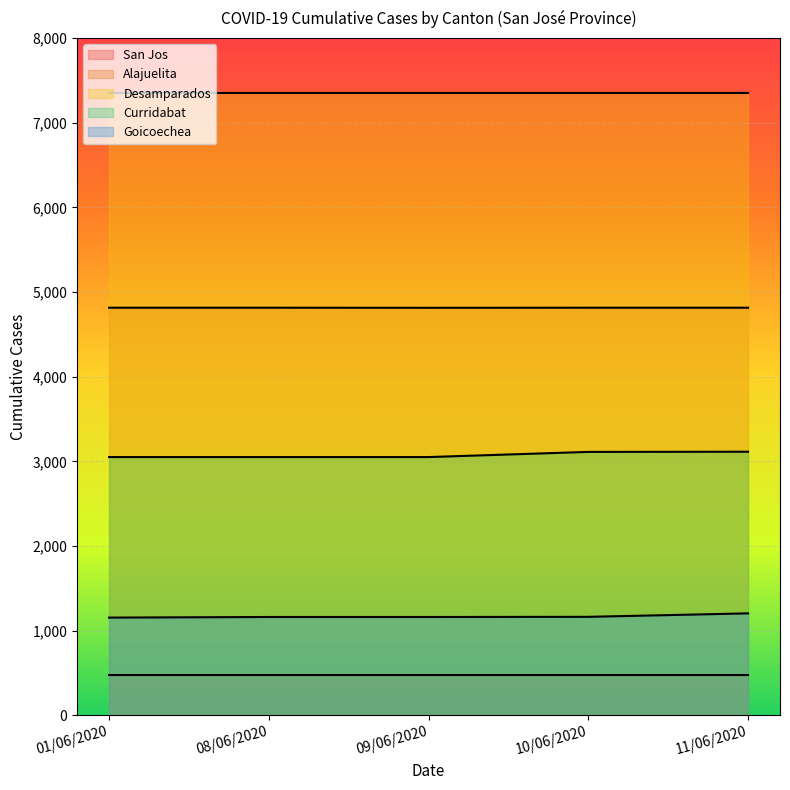

True or false: Goicoechea has a value of 1754 at 01/06/2020.

False